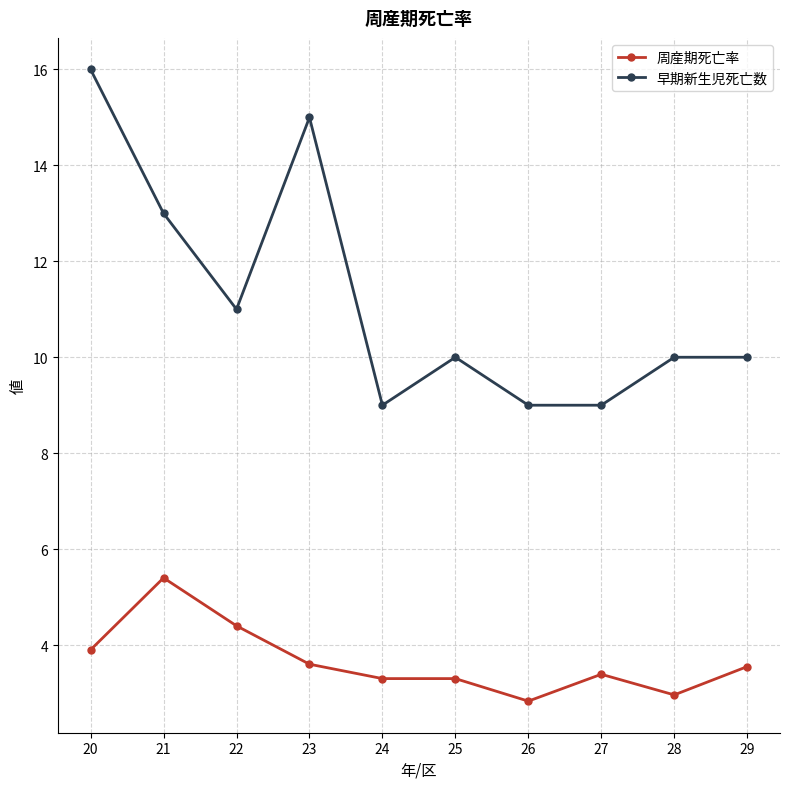

At which label is 周産期死亡率 closest to 4?

20